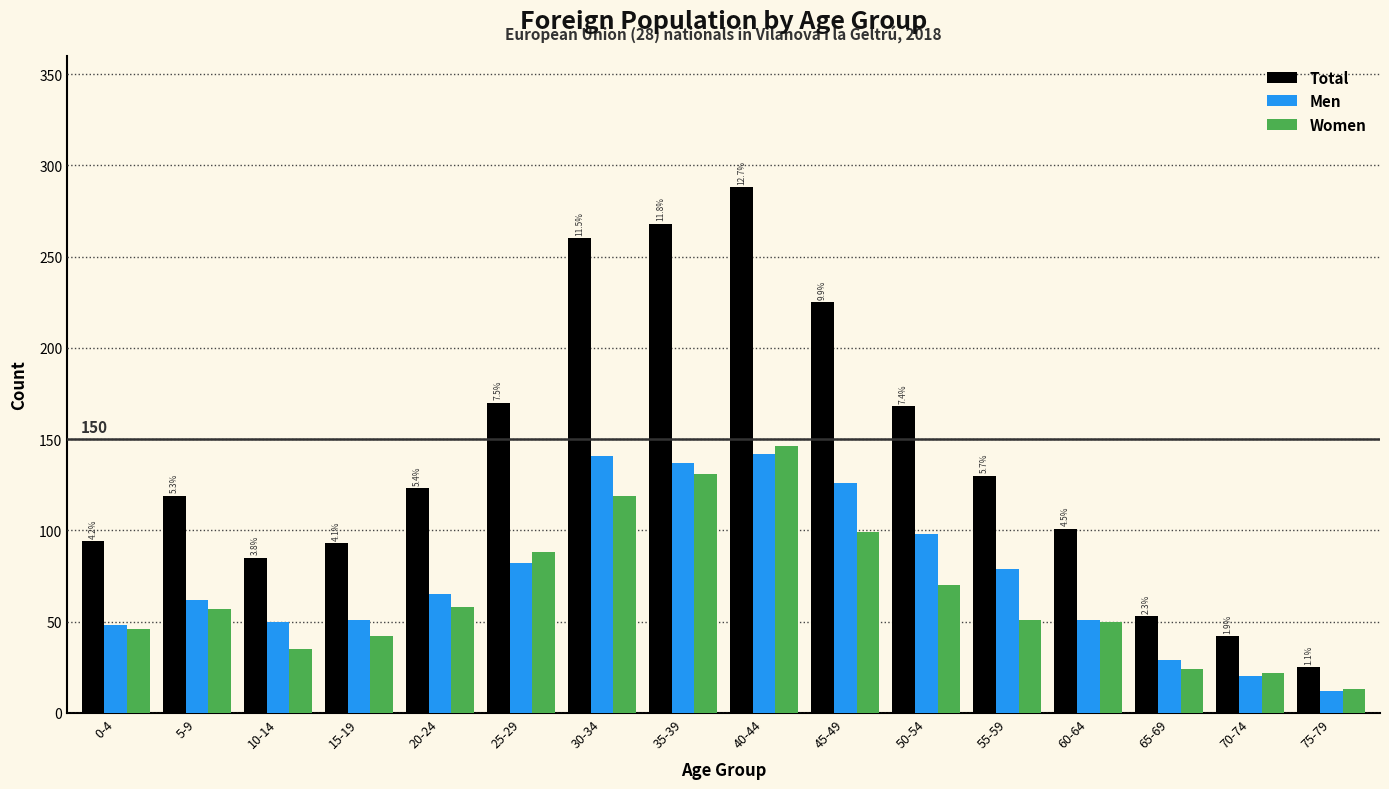

What is the difference between the highest and lowest values at 75-79?

13